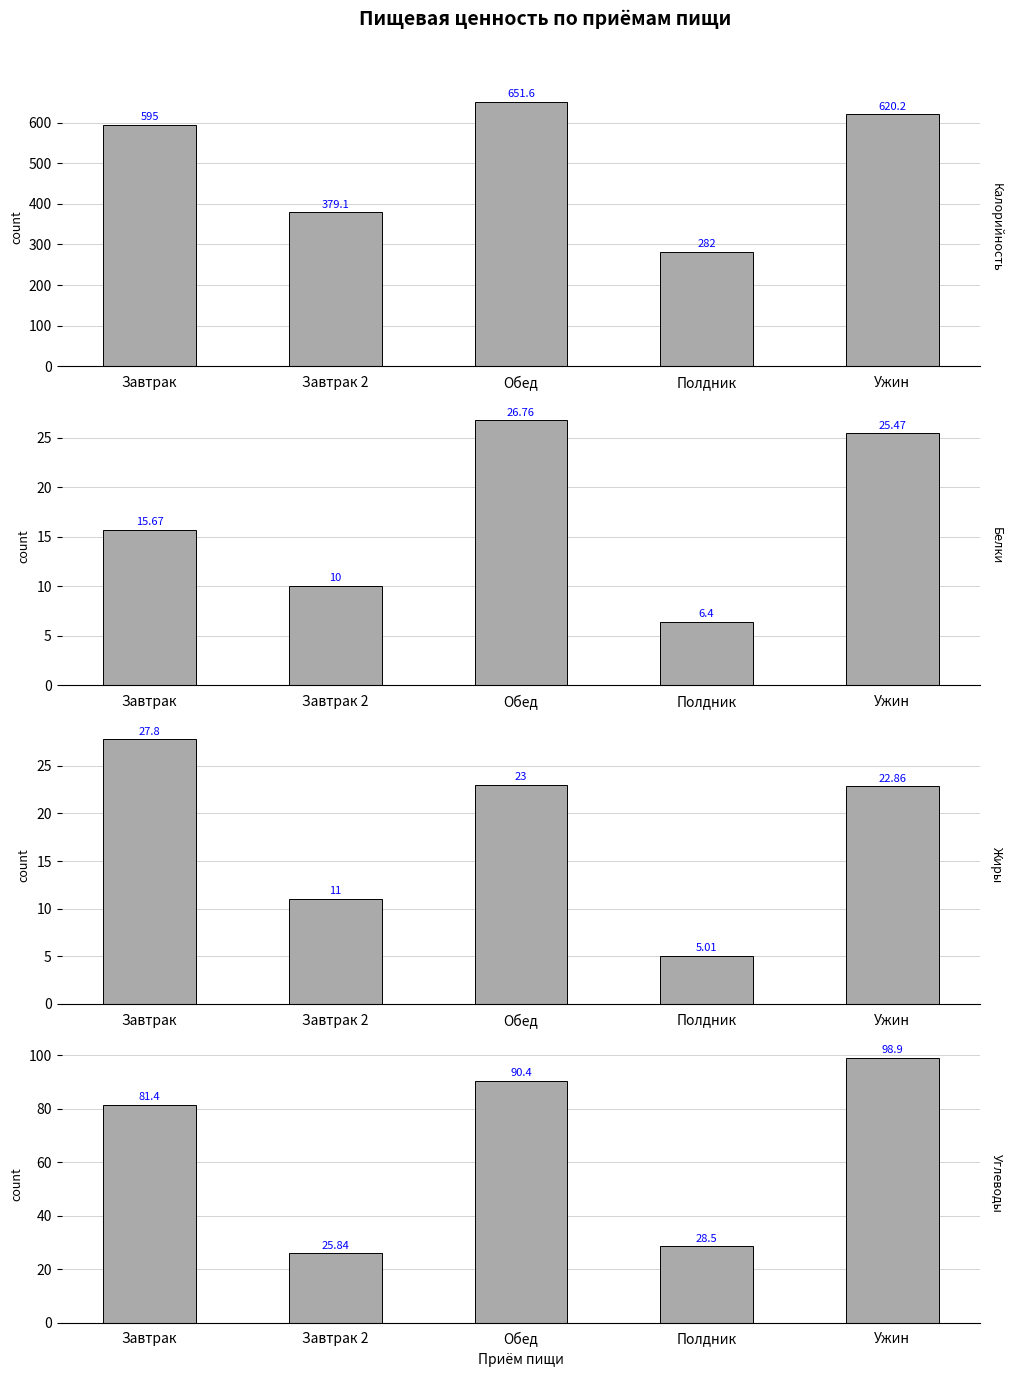

Reading left to right, list all the values displayed in this chart.

Калорийность: Завтрак=595.0	Завтрак 2=379.1	Обед=651.6	Полдник=282.0	Ужин=620.2
Белки: Завтрак=15.7	Завтрак 2=10.0	Обед=26.8	Полдник=6.4	Ужин=25.5
Жиры: Завтрак=27.8	Завтрак 2=11.0	Обед=23.0	Полдник=5.0	Ужин=22.9
Углеводы: Завтрак=81.4	Завтрак 2=25.8	Обед=90.4	Полдник=28.5	Ужин=98.9